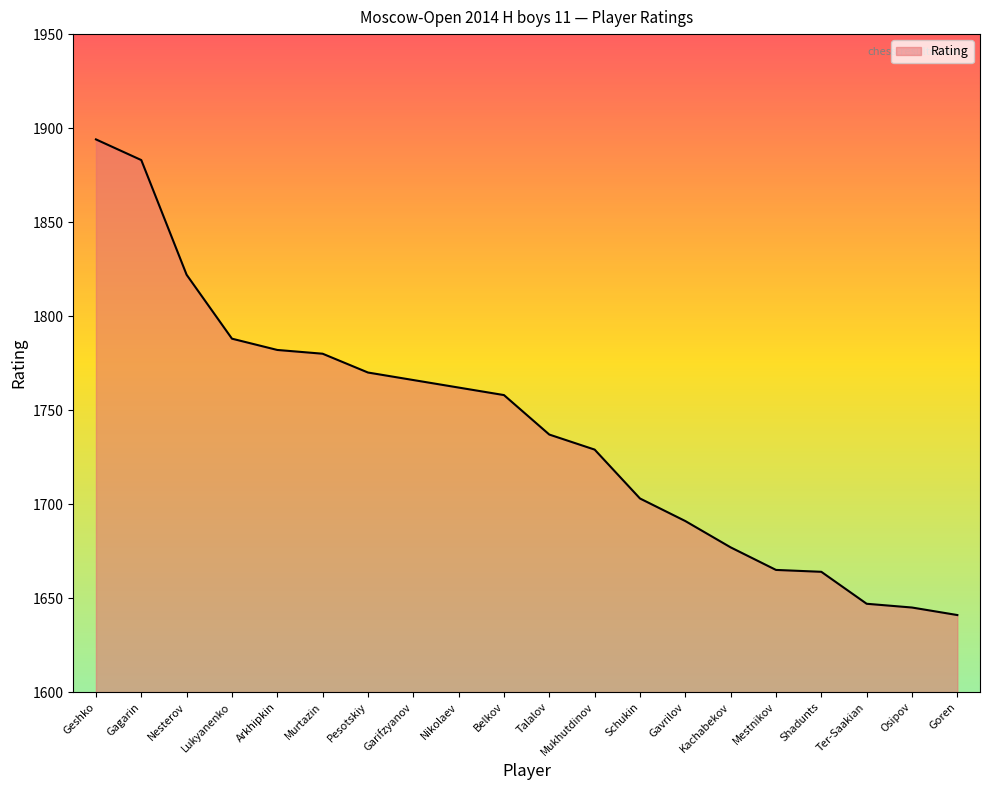

What is the difference between the maximum and minimum values?

253